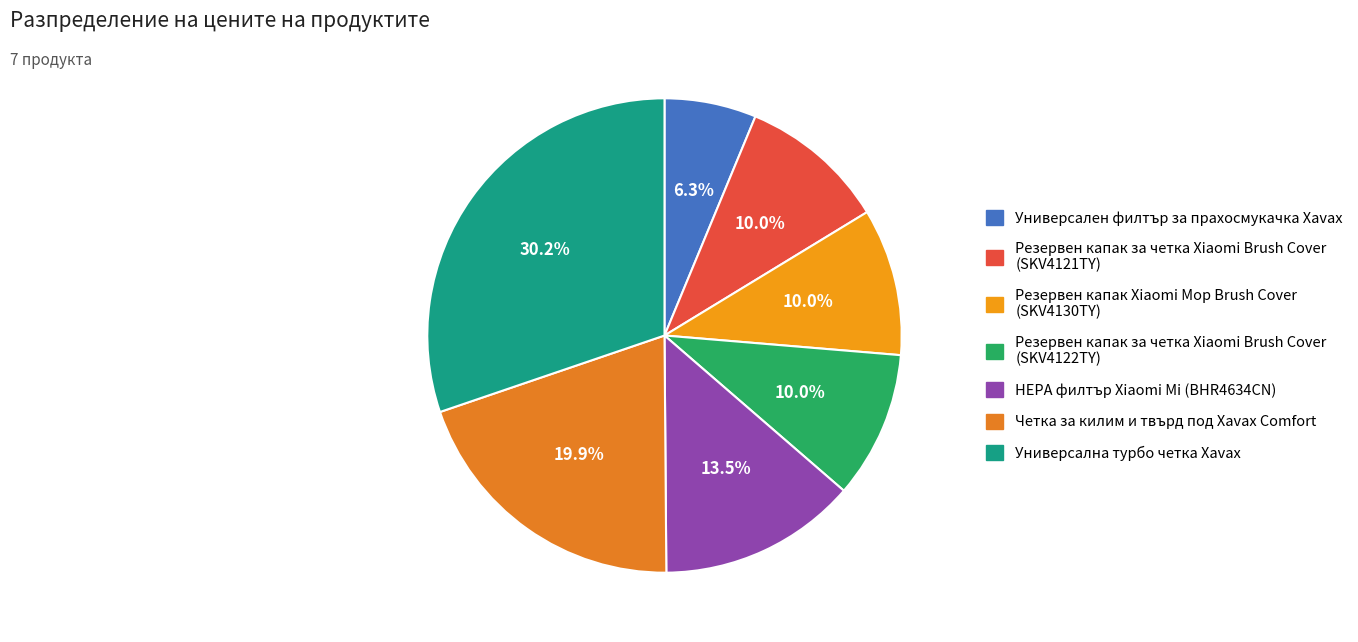

To the nearest percent, what is the combined percentage of HEPA филтър Xiaomi Mi (BHR4634CN) and Резервен капак за четка Xiaomi Brush Cover (SKV4121TY)?

24%